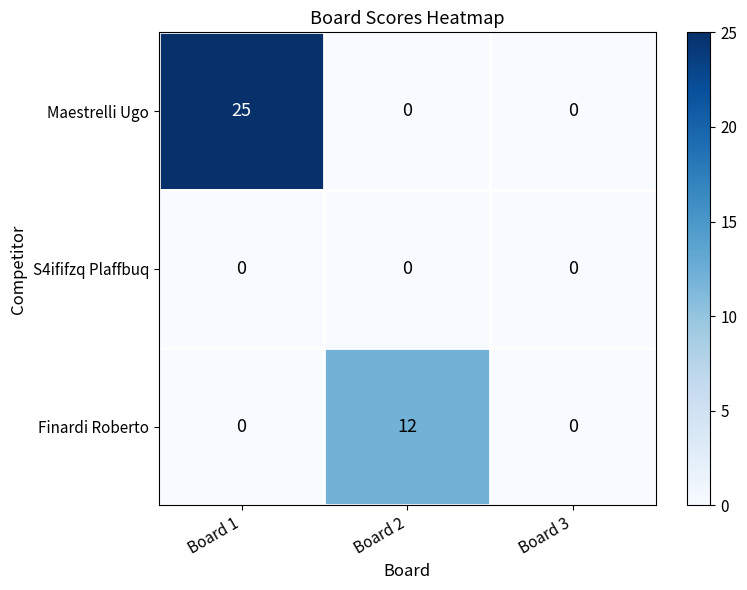

Count the Finardi Roberto values in the range 0 to 12.

3